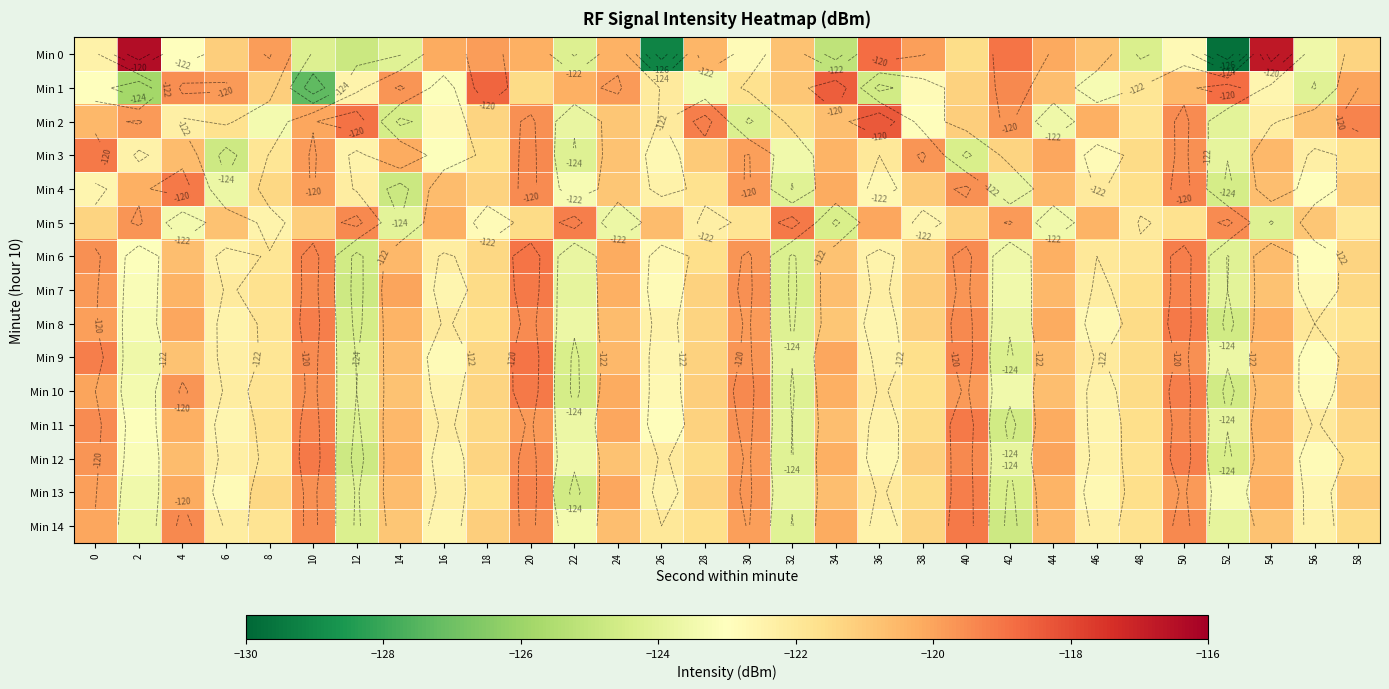

How many values in the Min 7 series are below -121?

17